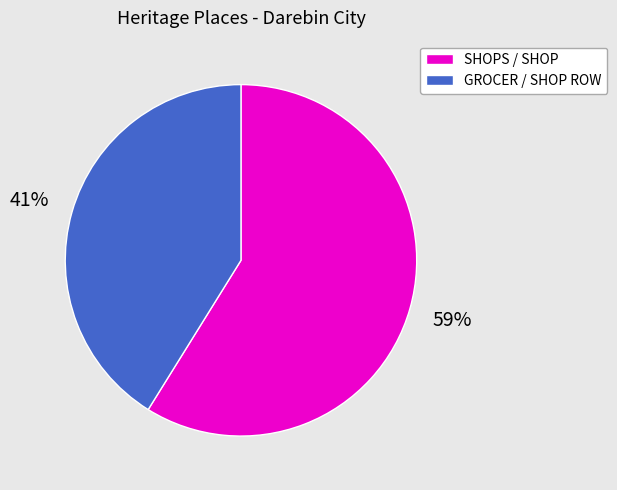

To the nearest percent, what is the difference between the largest and smallest slice percentages?

18%